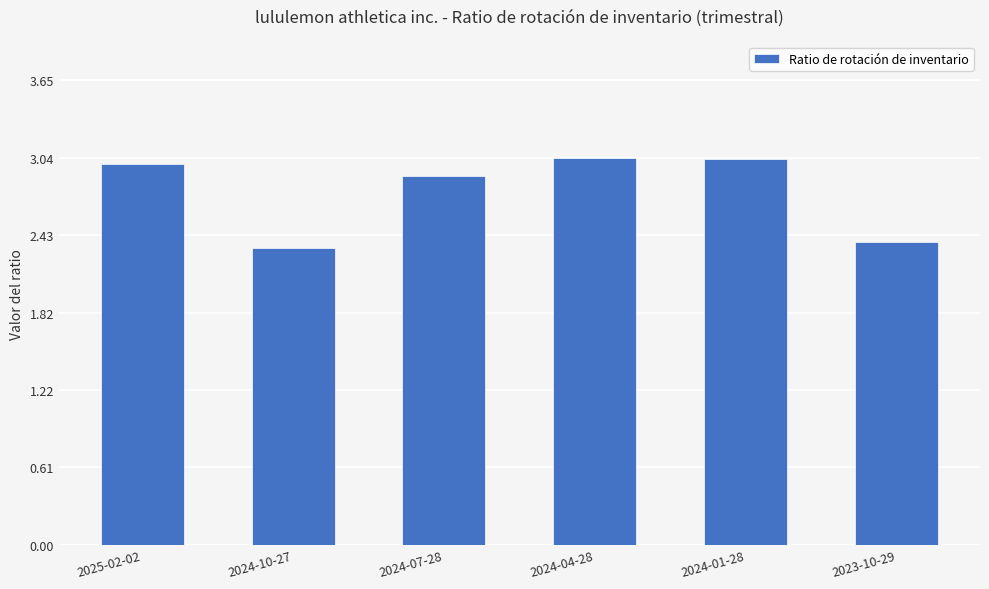

What position from the right is 2024-10-27?

5